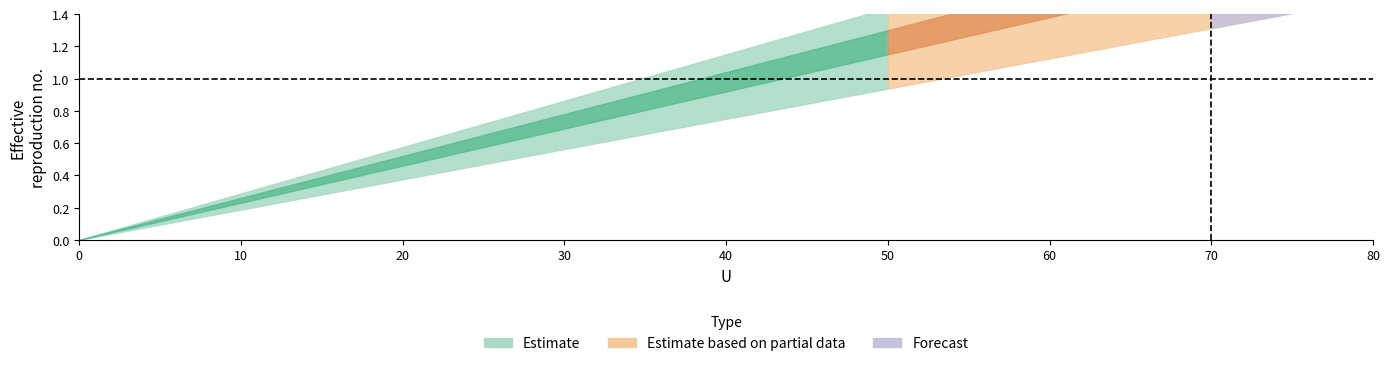

Count the number of categories in the chart.

9